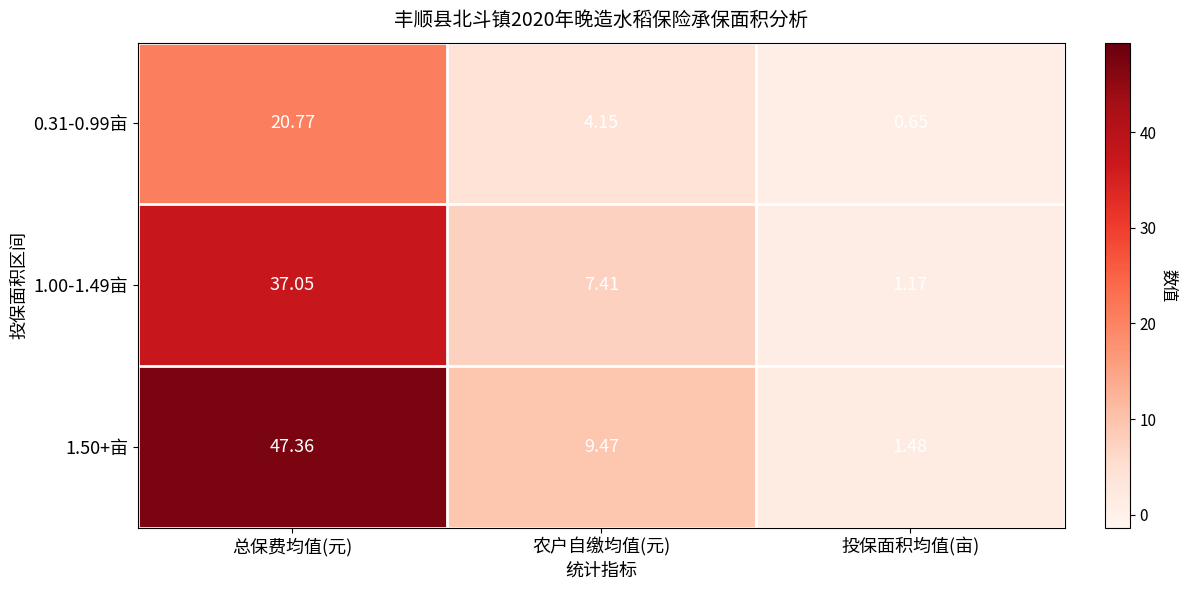

List the series in order of their overall mean, lowest first.

0.31-0.99亩, 1.00-1.49亩, 1.50+亩